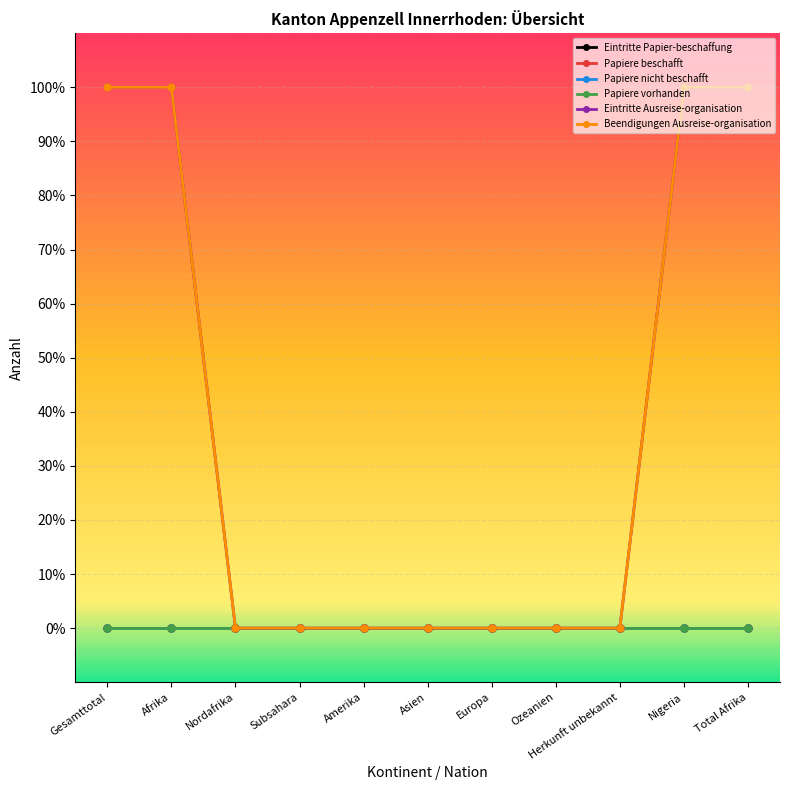

What is the label of the 8th point from the right?

Subsahara